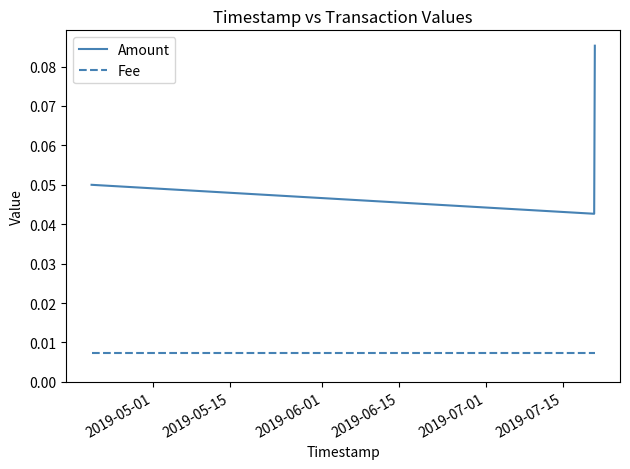

Which series has the largest range (max minus min)?

Amount